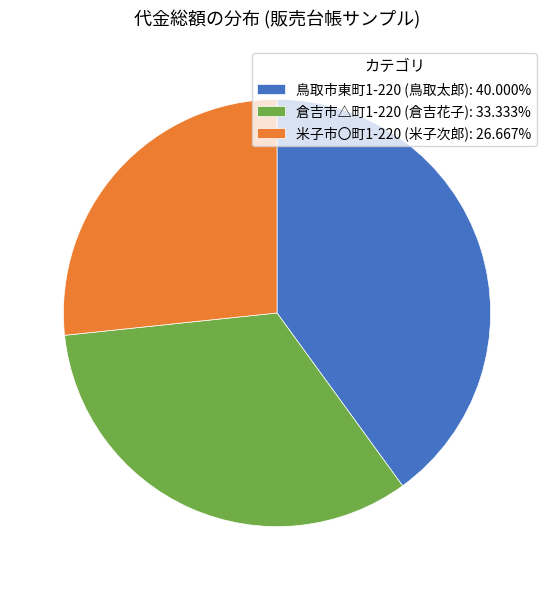

Approximately how many times larger is the value at 米子市〇町1-220 (米子次郎): 26.667% compared to 鳥取市東町1-220 (鳥取太郎): 40.000%?

0.7